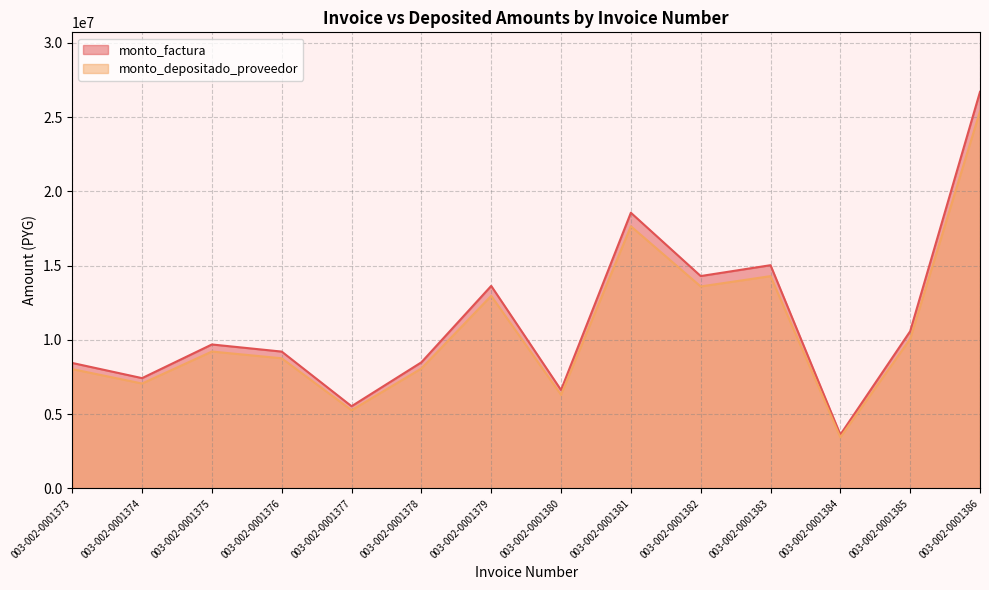

At which category does monto_depositado_proveedor reach its first local valley?

003-002-0001374